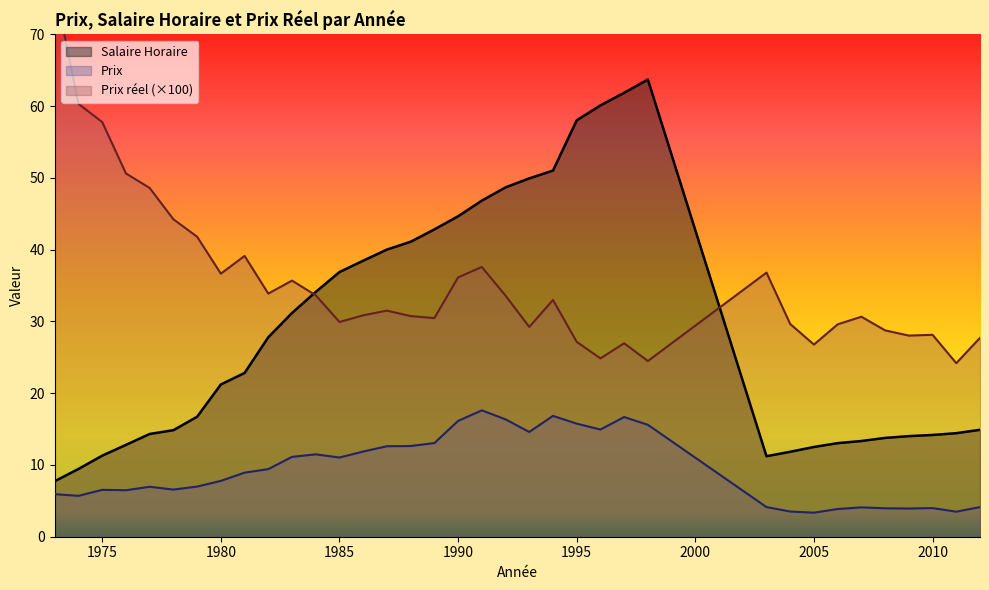

Reading right to left, what are all the values shown in this chart?

Salaire Horaire: 14.9	14.4	14.2	14.0	13.8	13.3	13.0	12.5	11.8	11.2	63.7	61.9	60.1	58.0	51.0	49.9	48.7	46.8	44.7	42.8	41.1	40.0	38.5	36.9	34.1	31.2	27.8	22.8	21.2	16.7	14.8	14.3	12.8	11.3	9.4	7.7
Prix reel: 27.7	24.2	28.1	28.0	28.8	30.7	29.6	26.8	29.6	36.8	24.5	27.0	24.9	27.2	33.0	29.2	33.6	37.6	36.1	30.5	30.7	31.5	30.9	29.9	33.6	35.7	33.9	39.1	36.7	41.8	44.2	48.6	50.6	57.8	60.3	76.6
Prix: 4.1	3.5	4.0	3.9	4.0	4.1	3.9	3.4	3.5	4.1	15.6	16.7	14.9	15.8	16.8	14.6	16.4	17.6	16.1	13.1	12.6	12.6	11.9	11.0	11.5	11.1	9.4	8.9	7.8	7.0	6.6	7.0	6.5	6.5	5.7	5.9